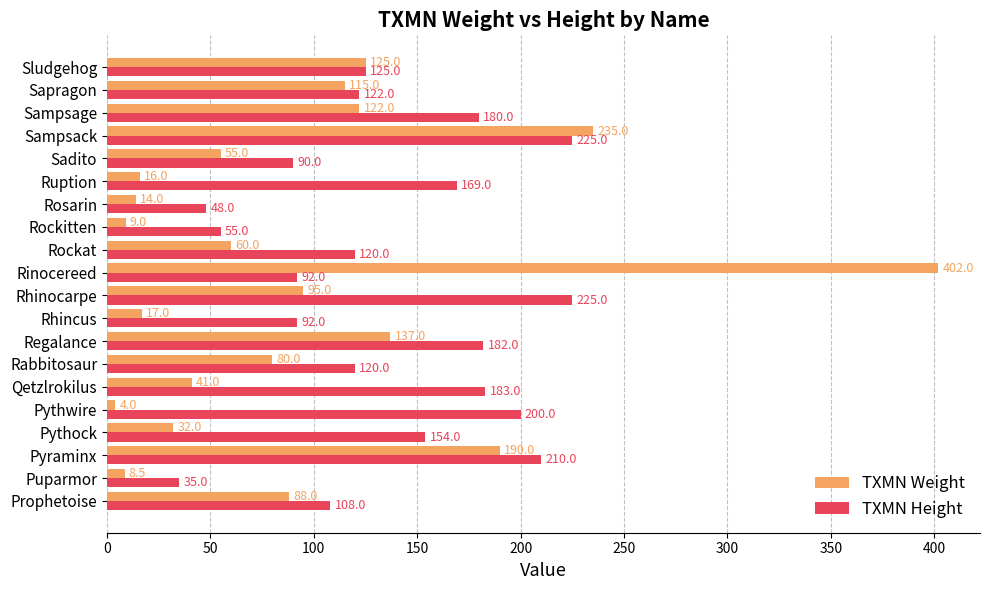

Where is TXMN Height nearest to the value 130?

Sludgehog